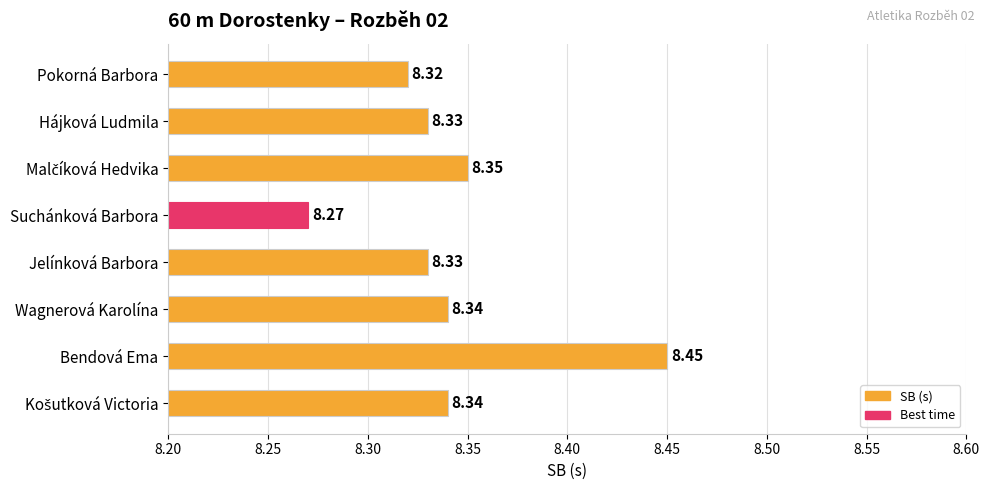

What is the label of the 4th bar from the top?

Suchánková Barbora